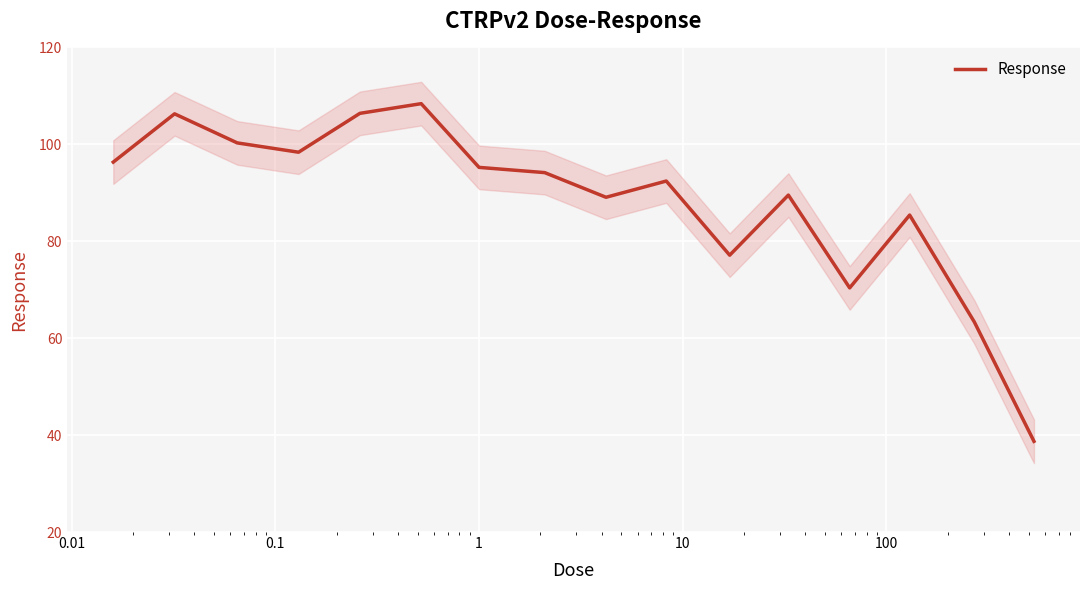

What is the highest value of the Response series?

108.4